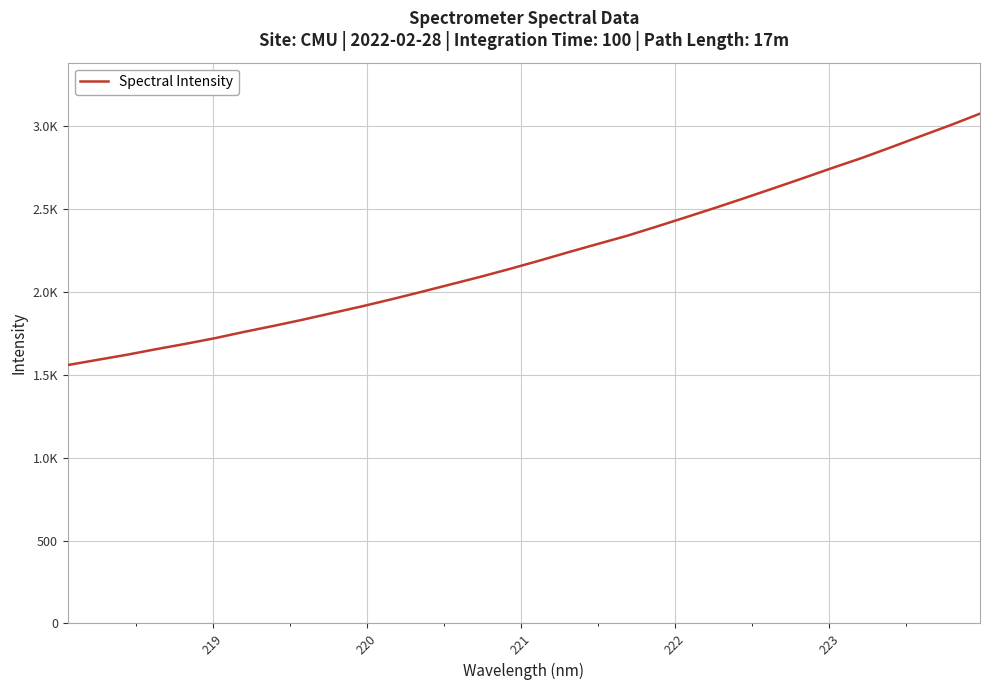

Does the chart display data point markers on the line(s)?

No